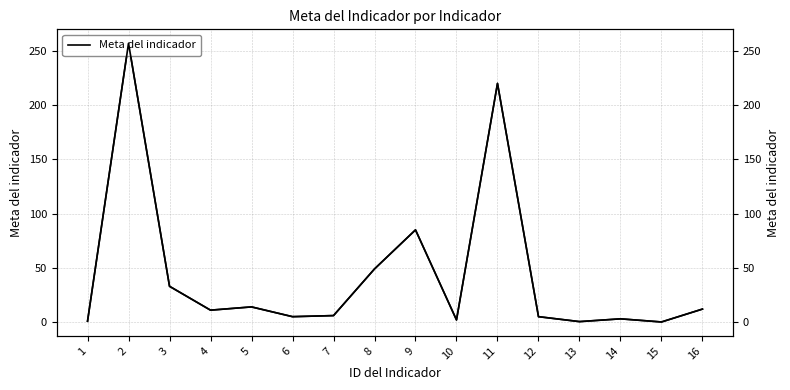

List the labels in order of value, smallest first.

15, 13, 1, 10, 14, 6, 12, 7, 4, 16, 5, 3, 8, 9, 11, 2